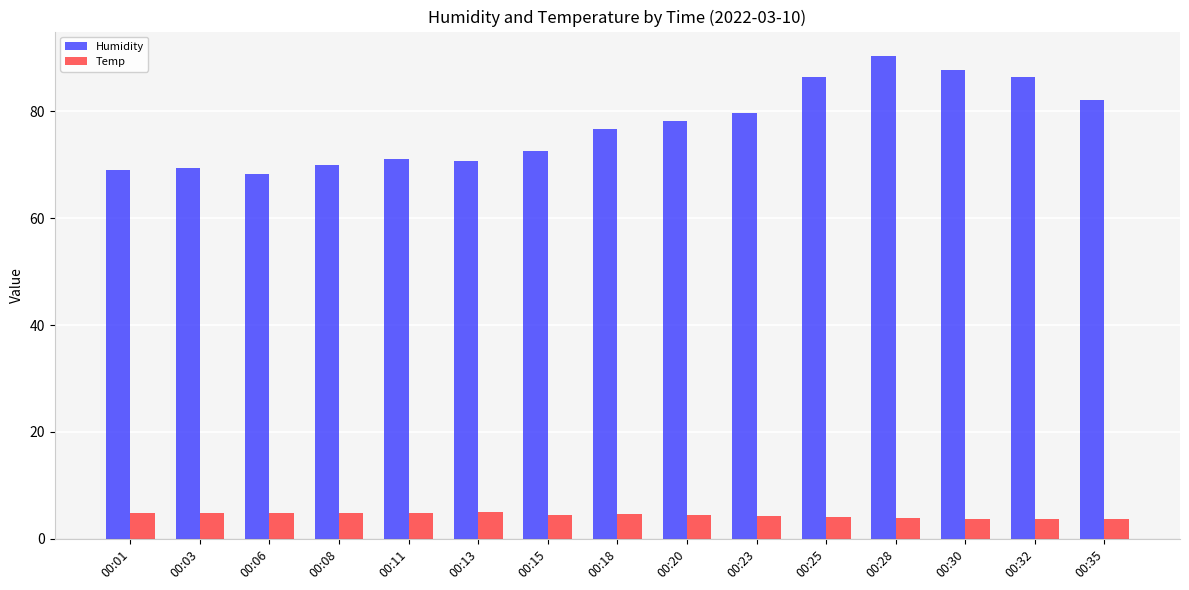

The Humidity series shows 35.6 at 00:06. True or false?

False